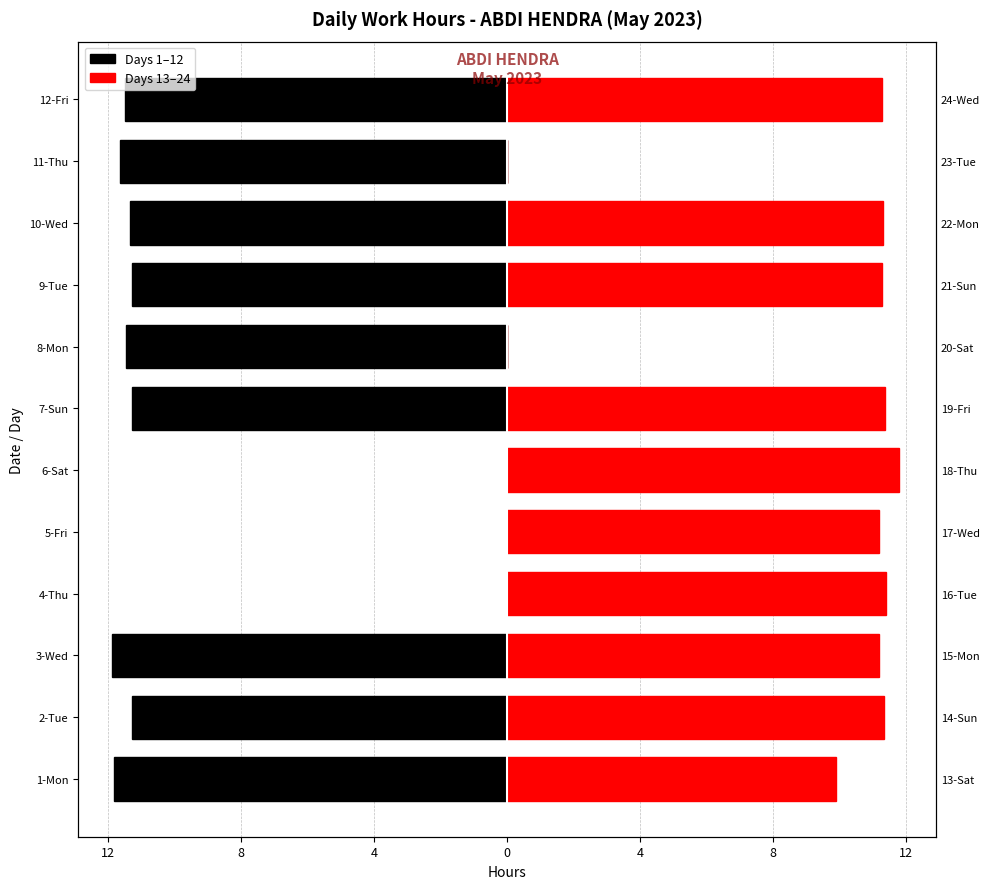

How many bars are there in each group?

2